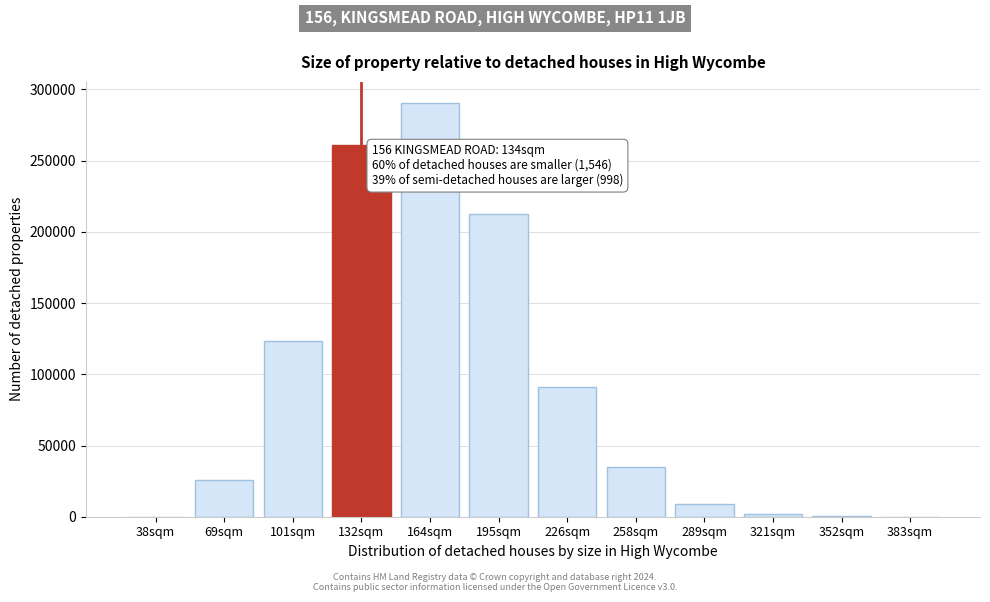

What is the sum of all values?

1051323